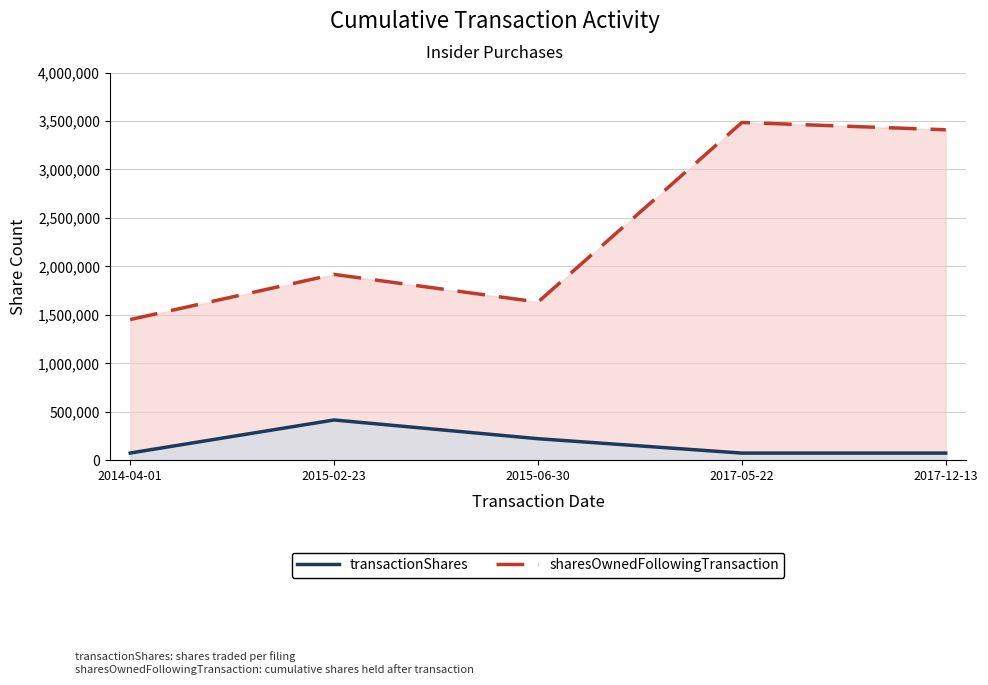

Reading right to left, what are all the values shown in this chart?

transactionShares: 2017-12-13=75000	2017-05-22=75000	2015-06-30=223439	2015-02-23=416667	2014-04-01=75735
sharesOwnedFollowingTransaction: 2017-12-13=3409536	2017-05-22=3484536	2015-06-30=1632652	2015-02-23=1917906	2014-04-01=1452196